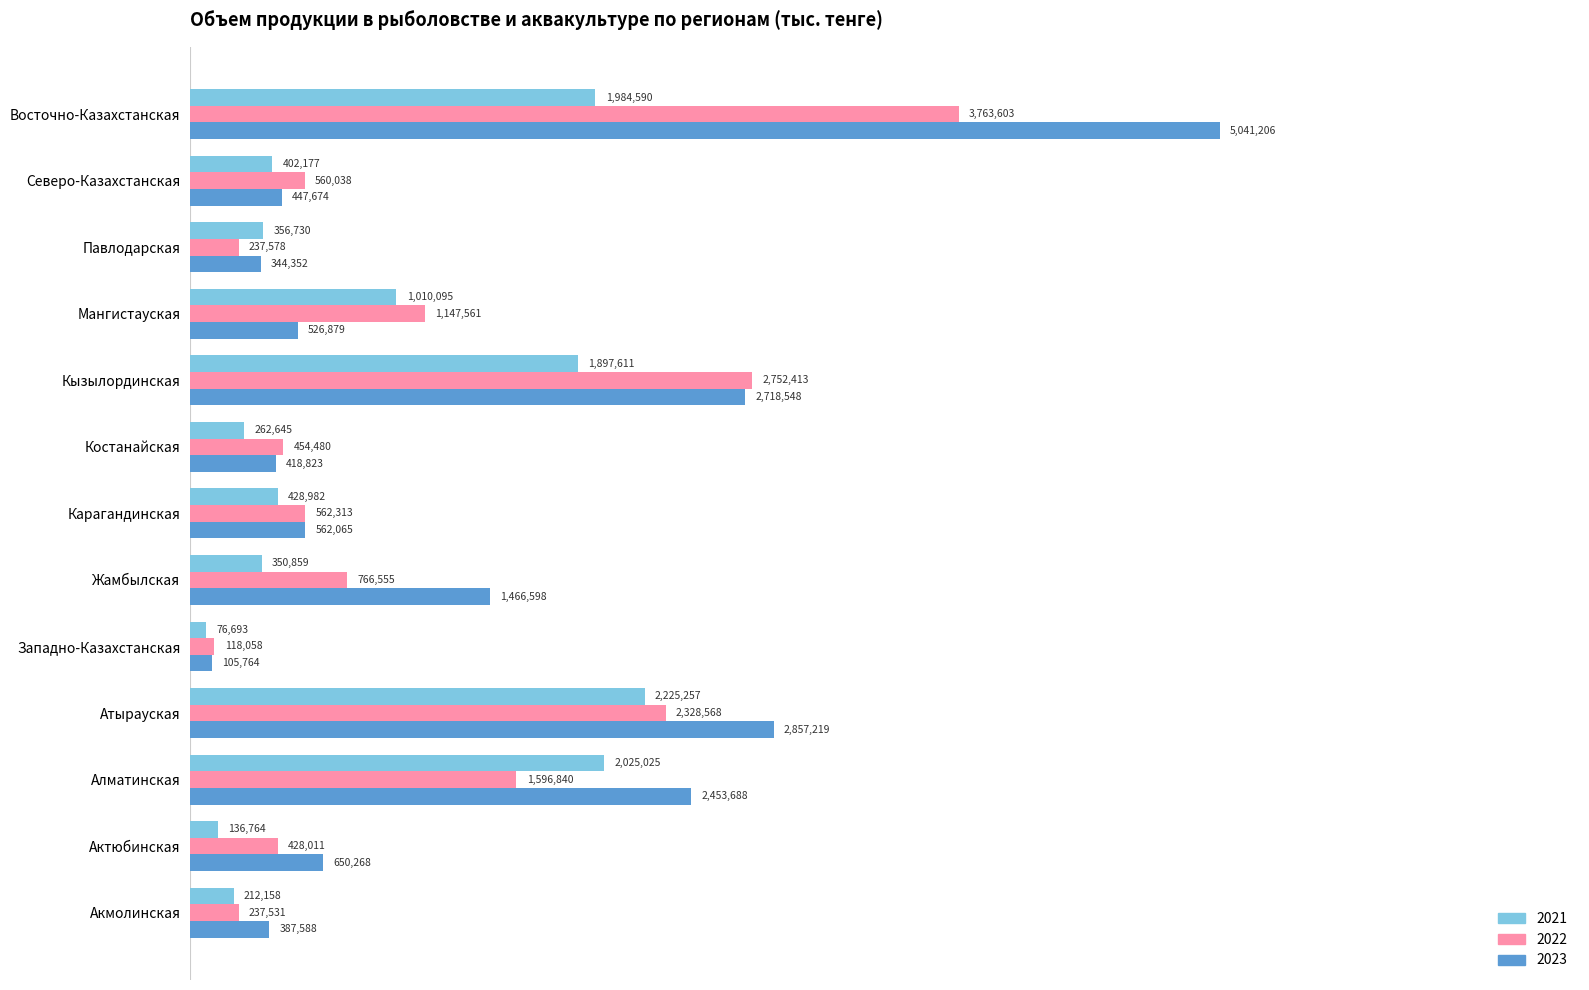

At which label does 2021 reach its peak?

Атырауская